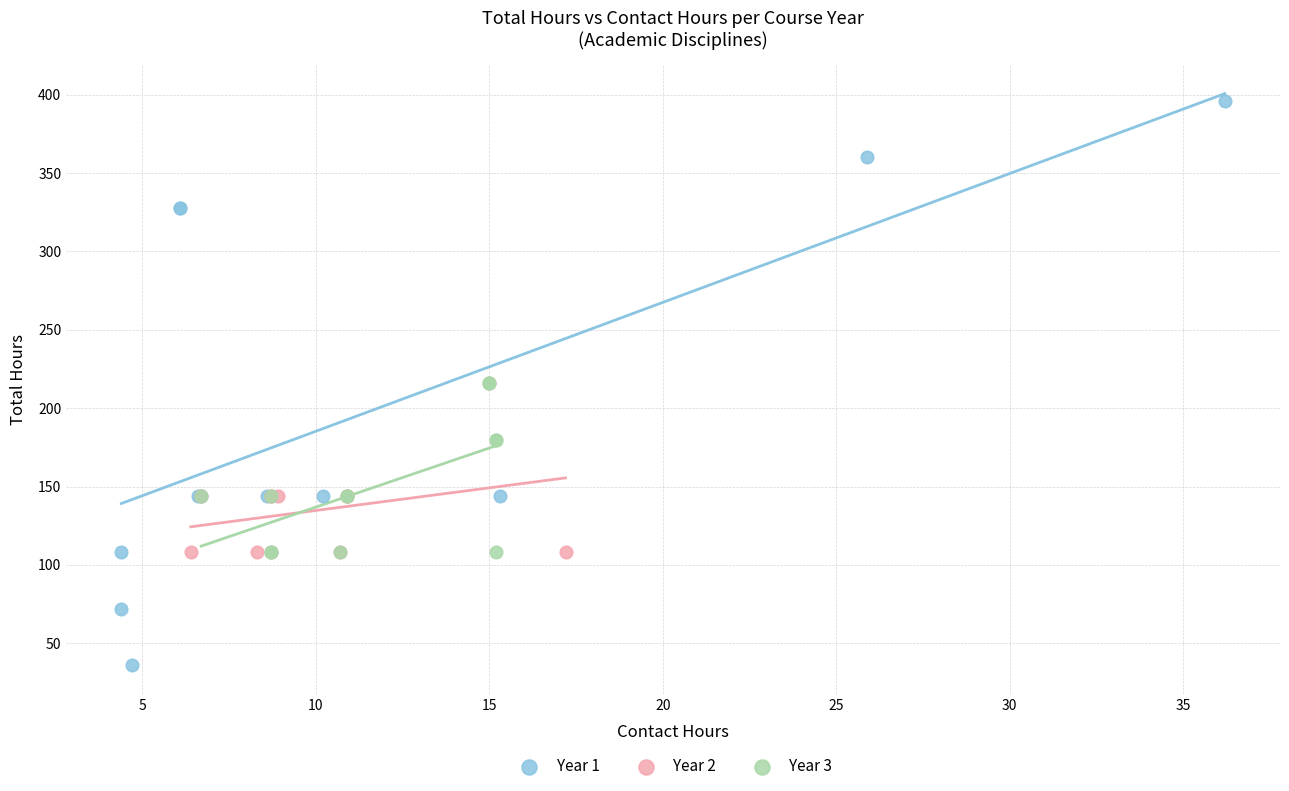

Which series reaches the maximum Y coordinate?

Year 1